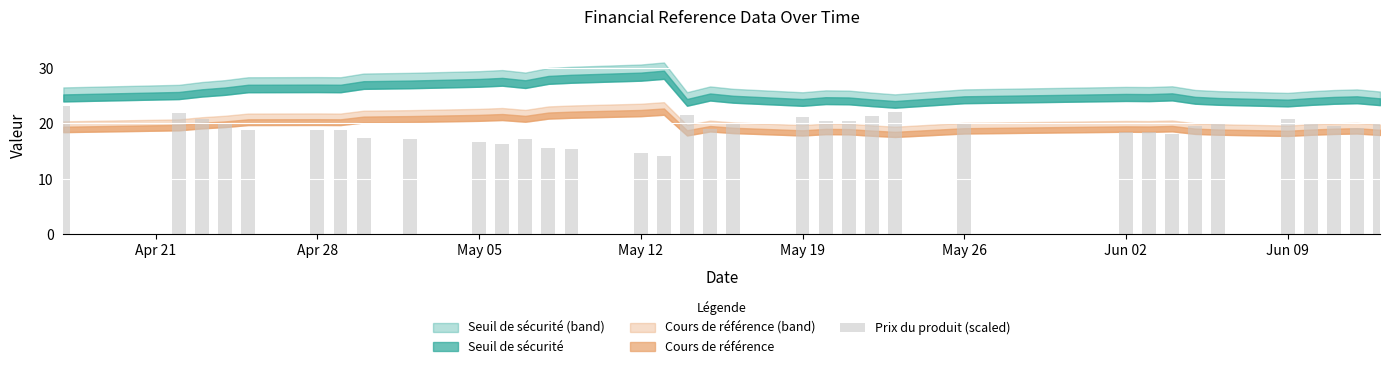

What is the difference between the maximum and minimum values?

9.0